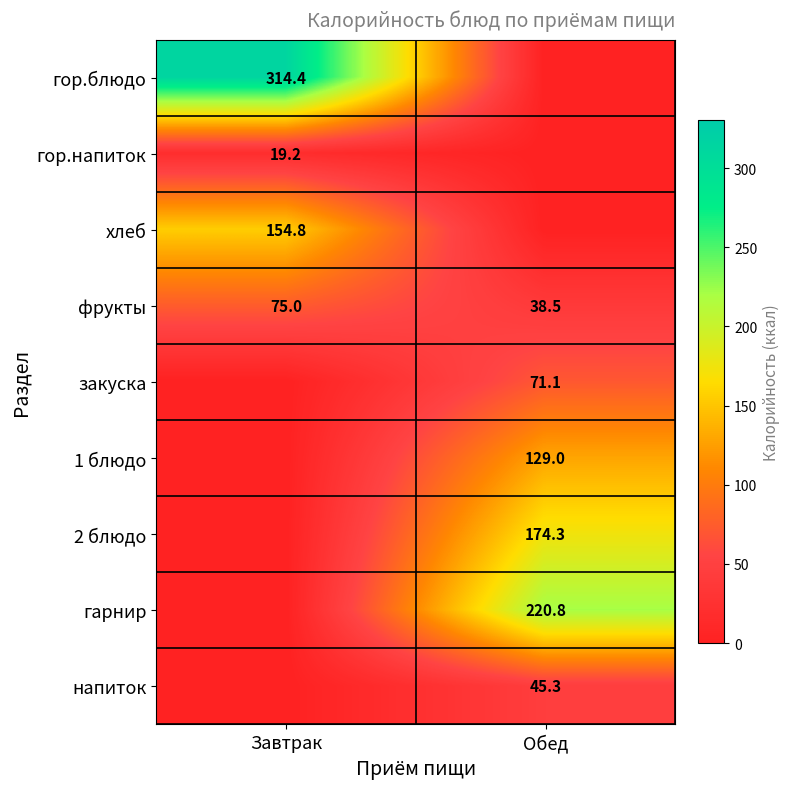

What is the maximum value shown in the chart?

314.4